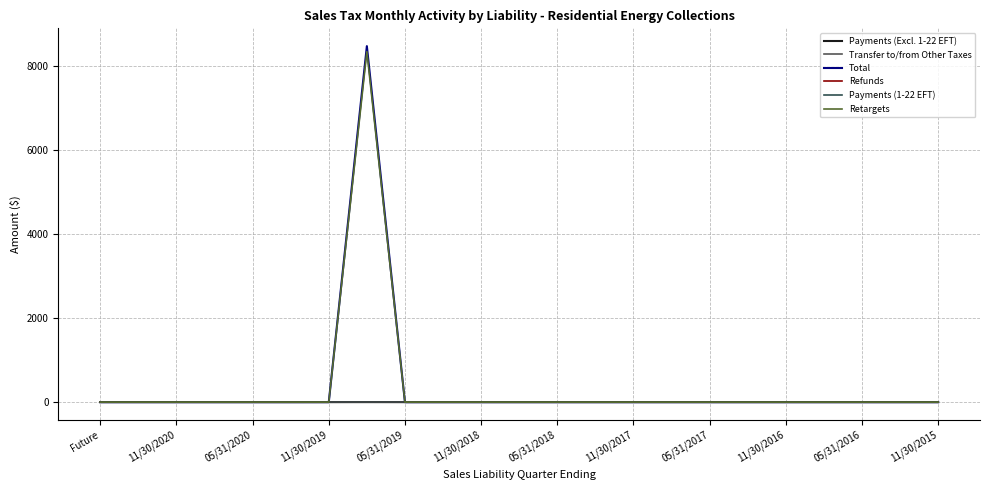

Does the chart display data point markers on the line(s)?

No